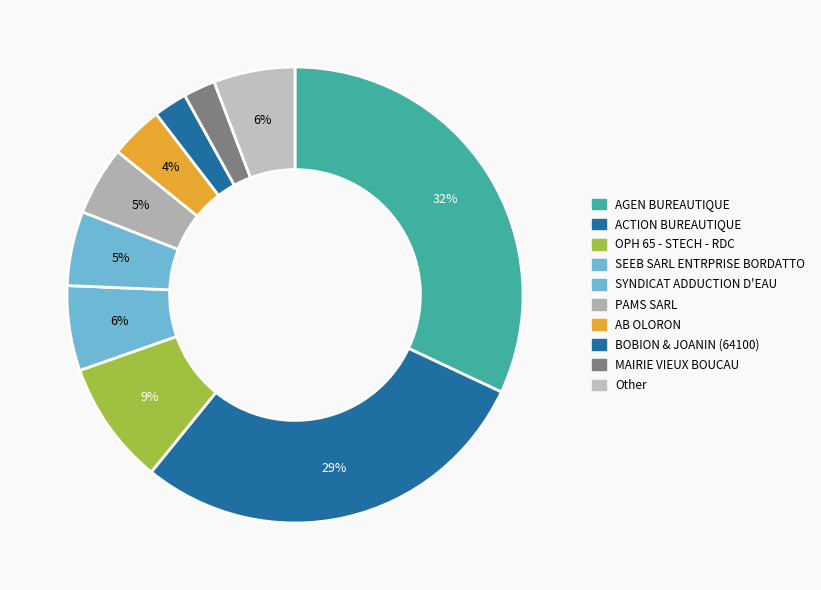

Is ACTION BUREAUTIQUE the majority of the pie?

No